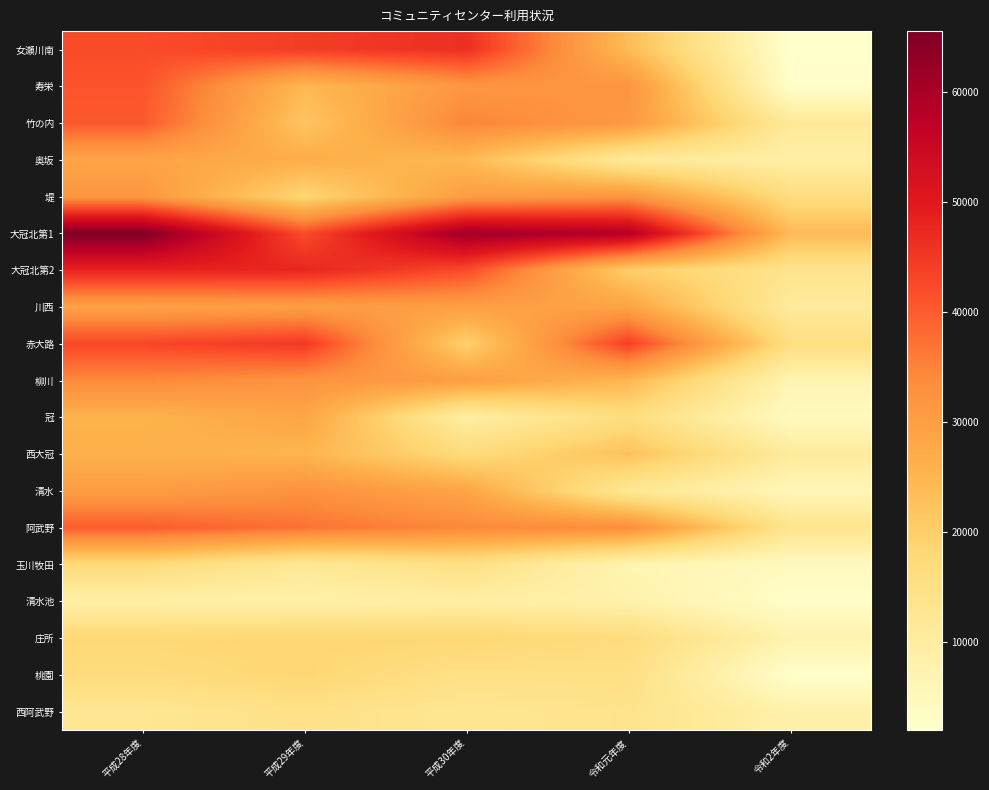

Which series has the largest total across all categories?

大冠北第1